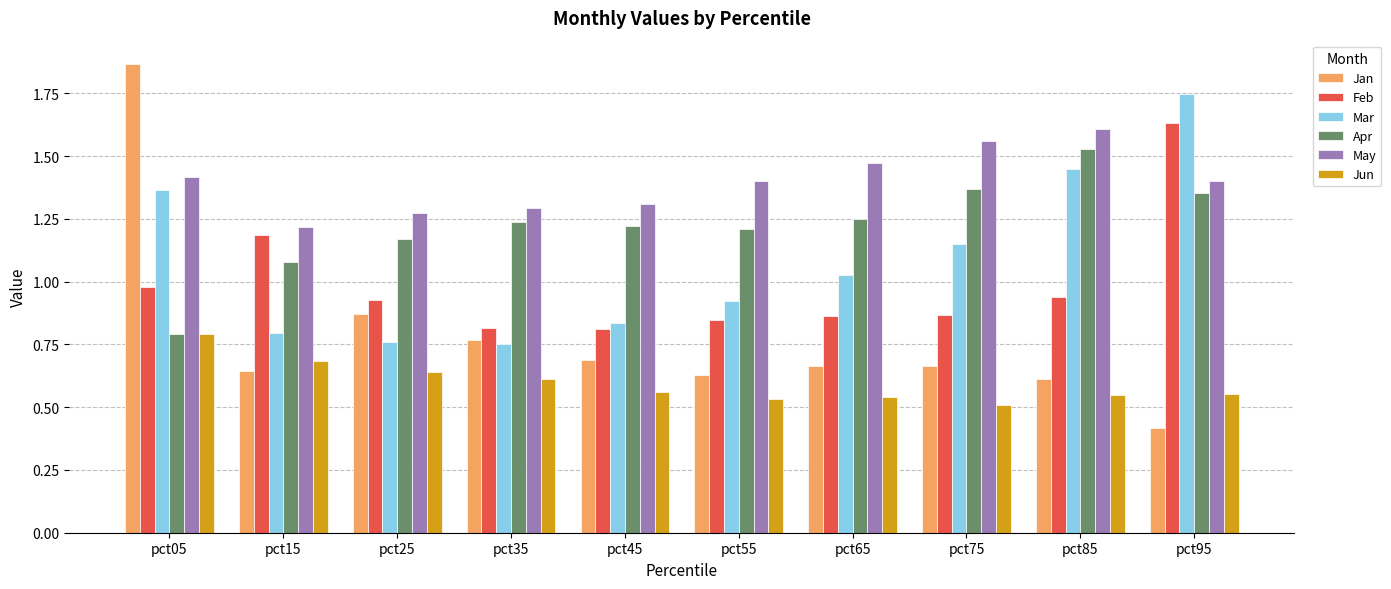

Is the value of Apr at pct85 greater than the value of Feb at pct25?

Yes